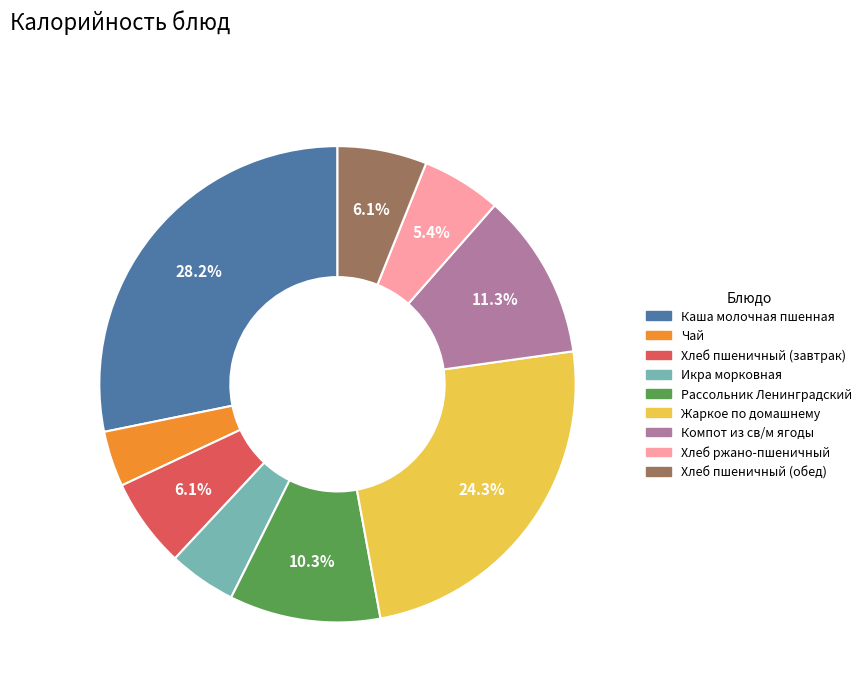

Does any single category account for the majority?

No